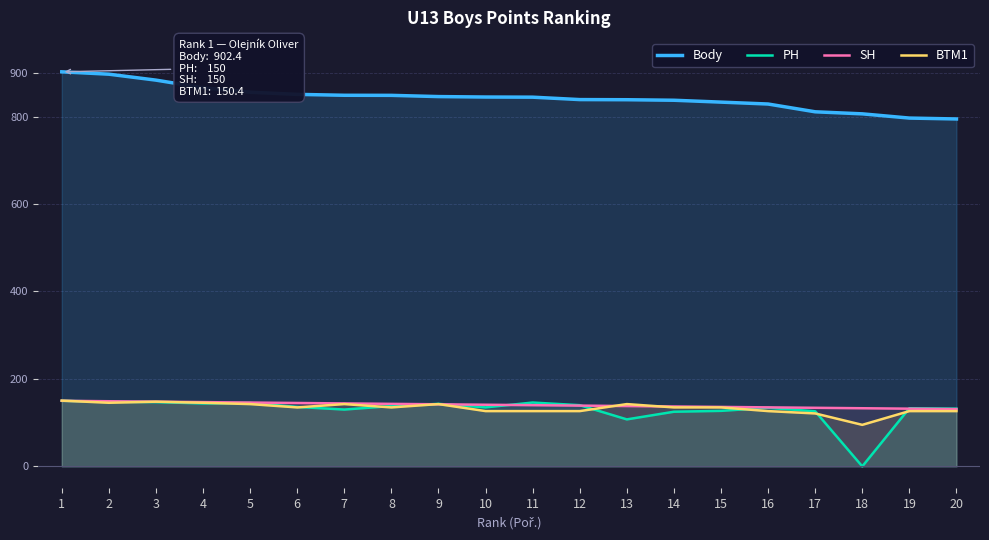

What is the spread (max minus min) of values at 18?

806.3